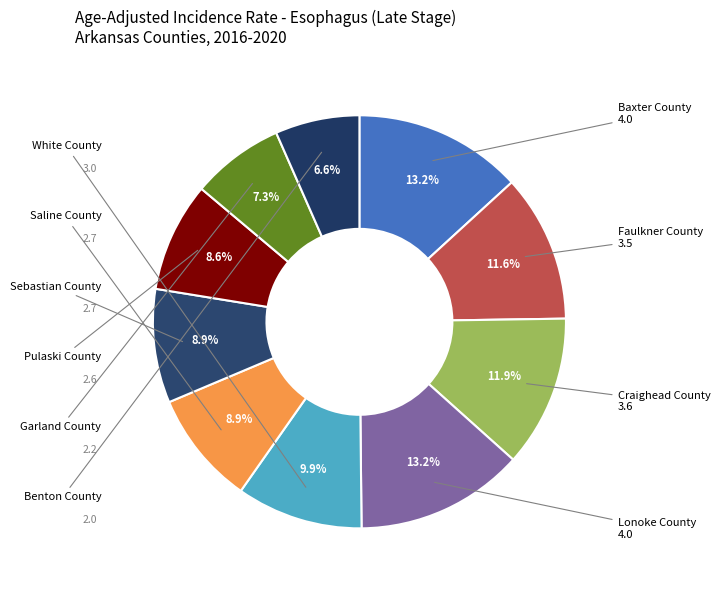

Count the number of slices in the pie.

10